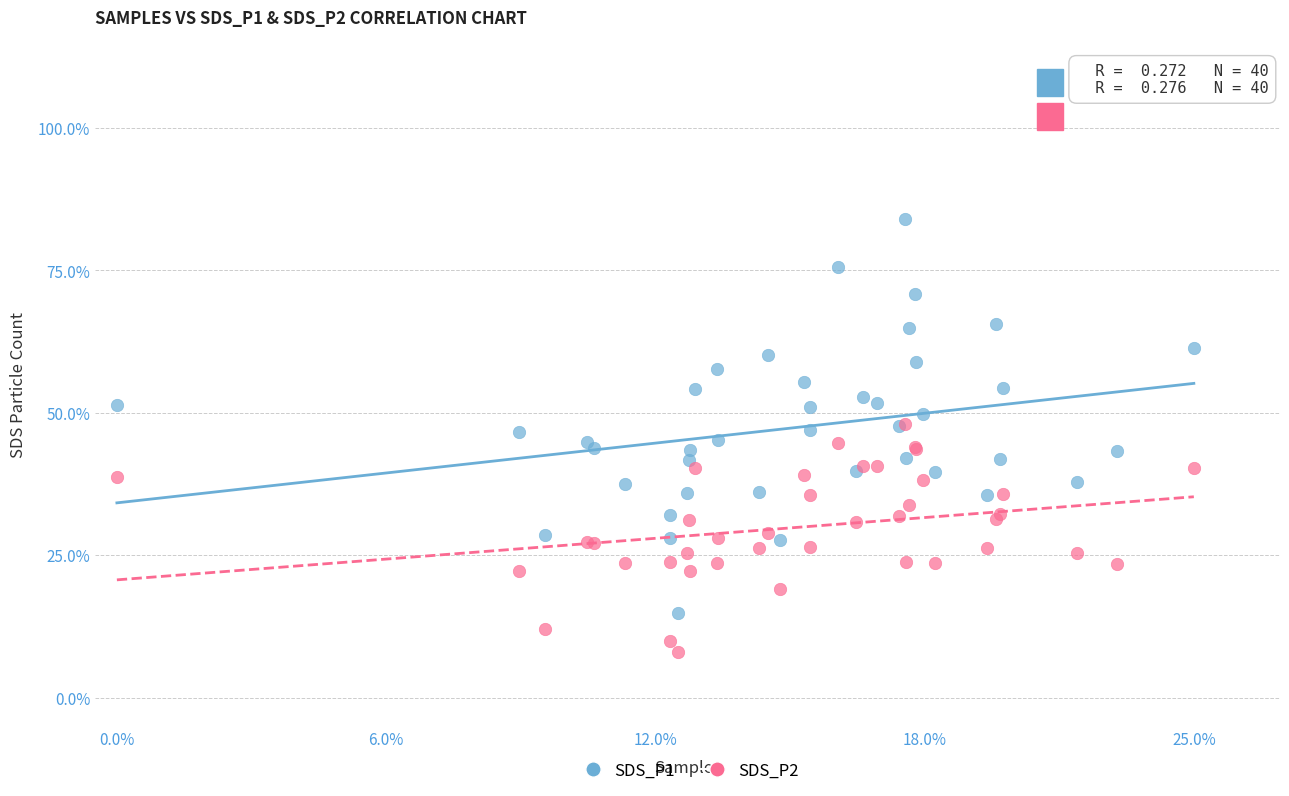

What are all the series names shown in the legend?

SDS_P1, SDS_P2